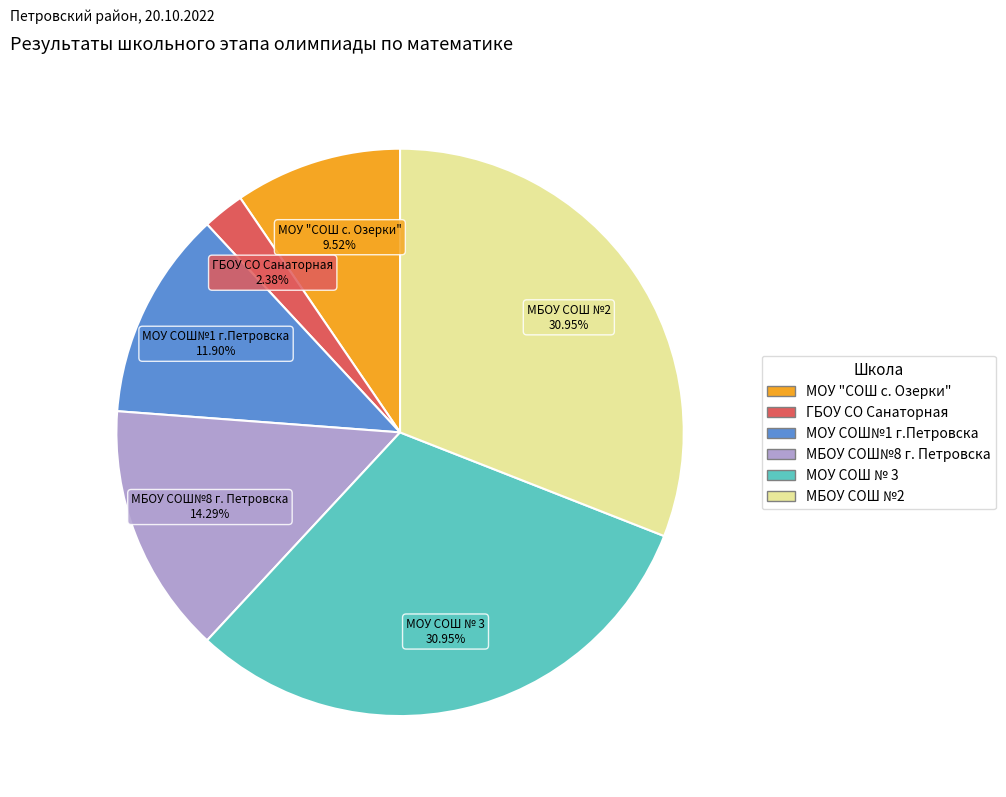

Does any single category account for the majority?

No